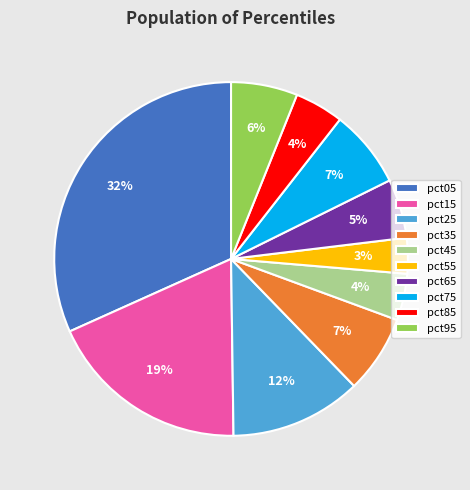

Is the sum of pct05 and pct45 greater than half?

No